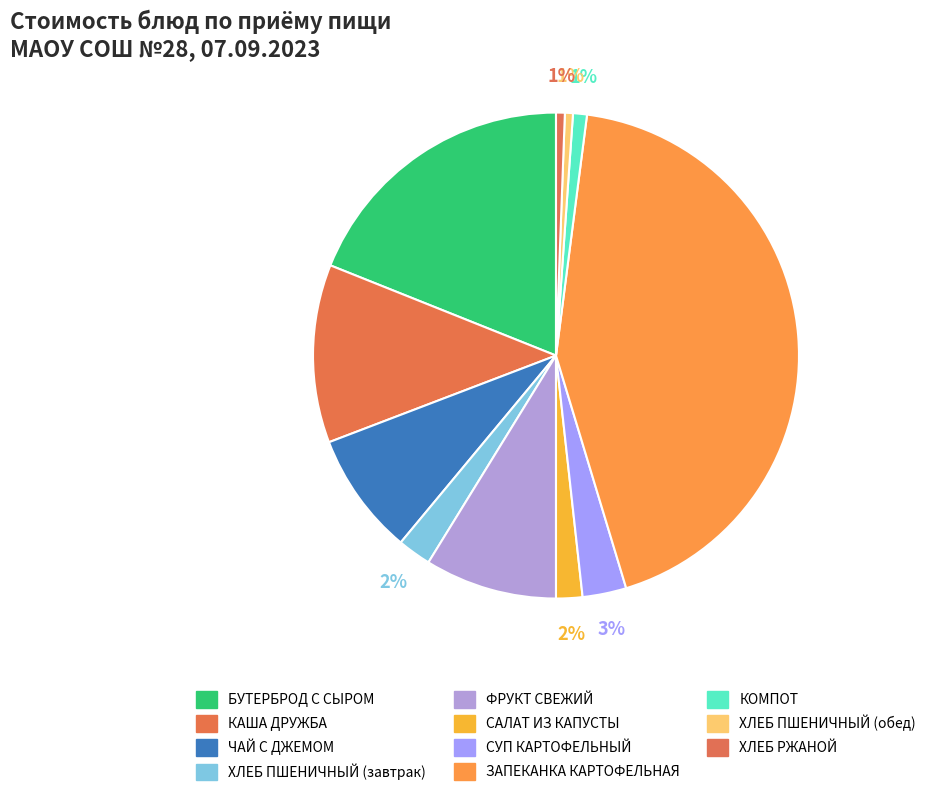

To the nearest percent, what is the difference between the largest and smallest slice percentages?

43%